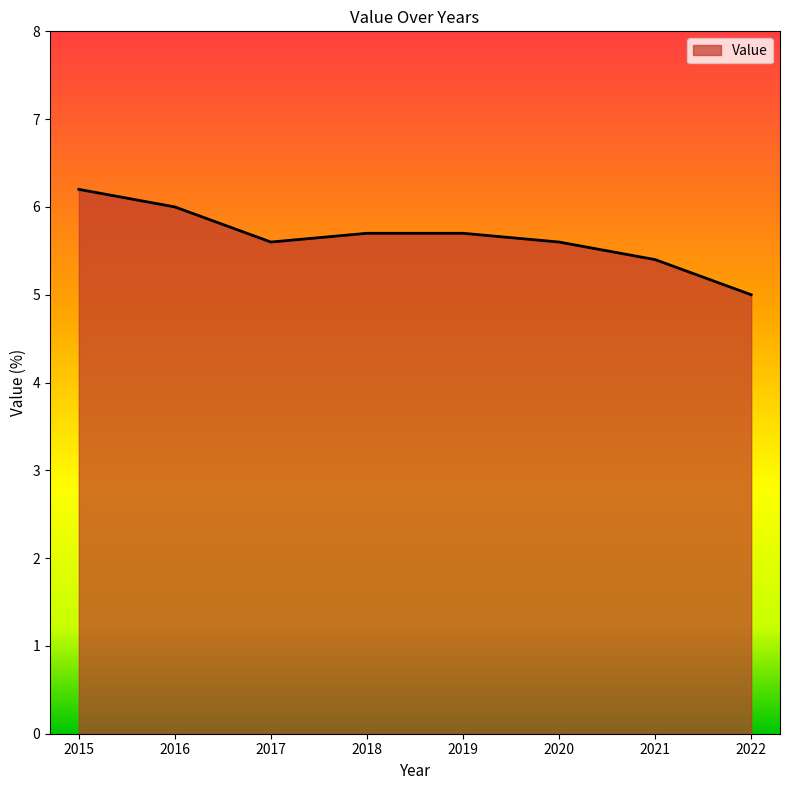

Which label corresponds to the largest value in the chart?

2015